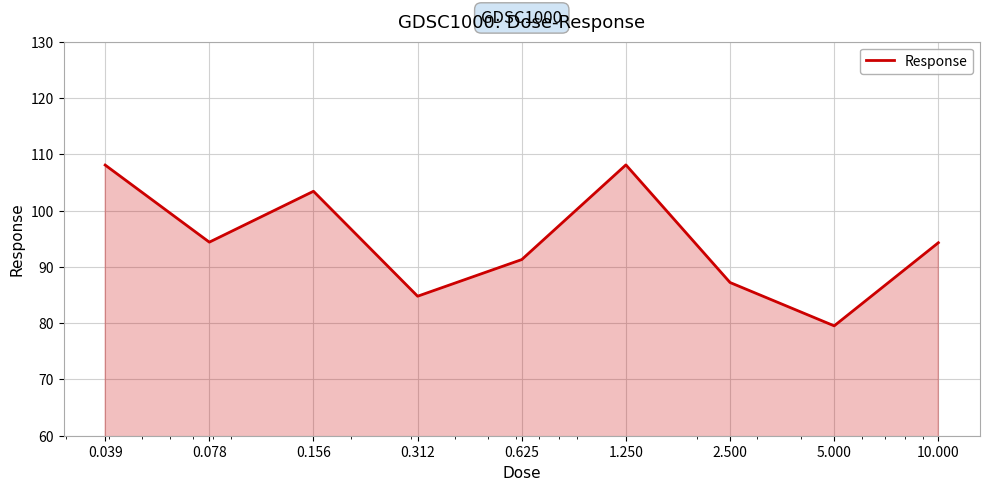

What is the smallest value displayed?

79.5